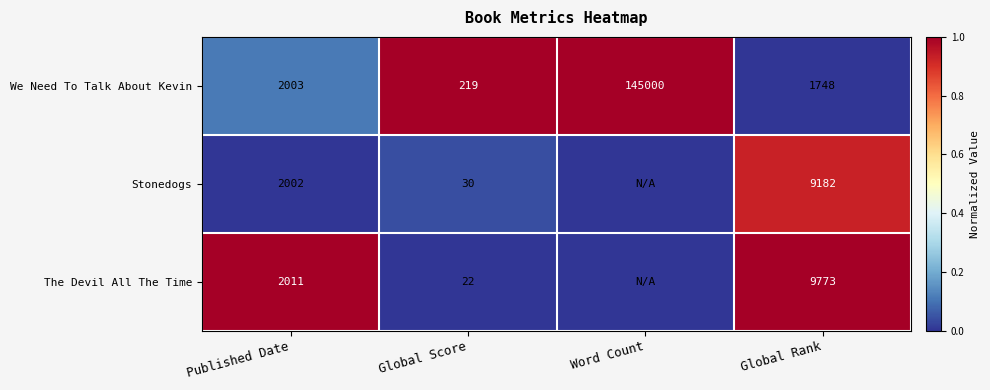

At Global Score, list the series in order from largest to smallest.

We Need To Talk About Kevin, Stonedogs, The Devil All The Time